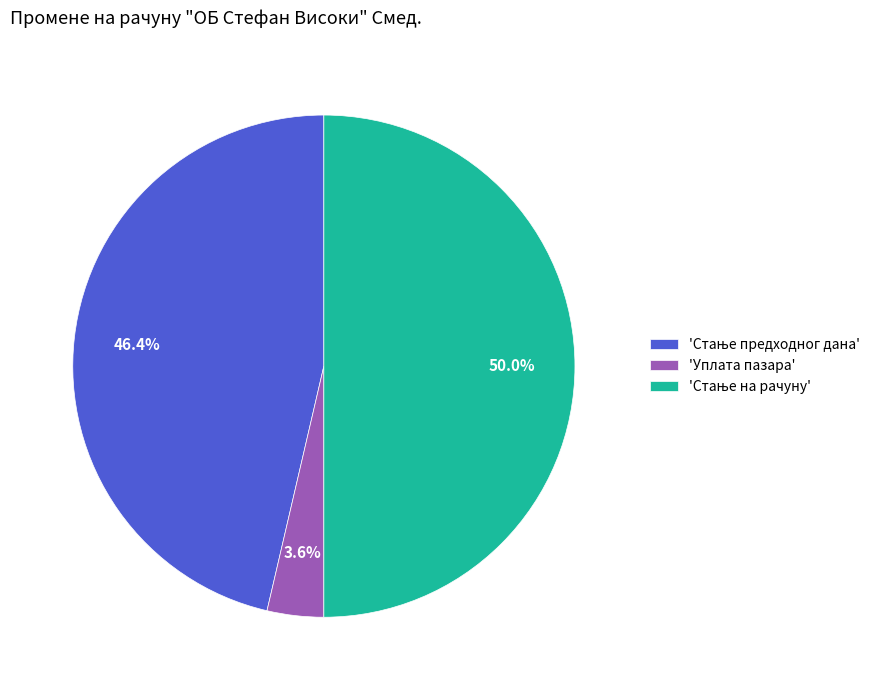

What is the smallest slice in the pie chart?

'Уплата пазара'